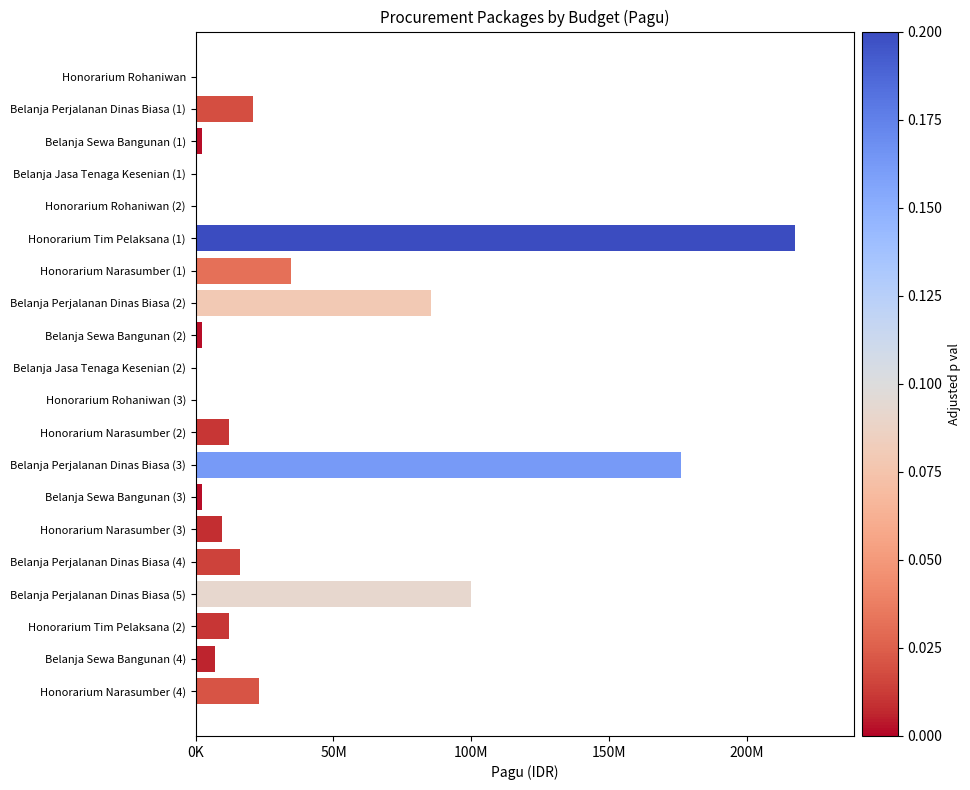

Does the chart contain stacked bars?

No